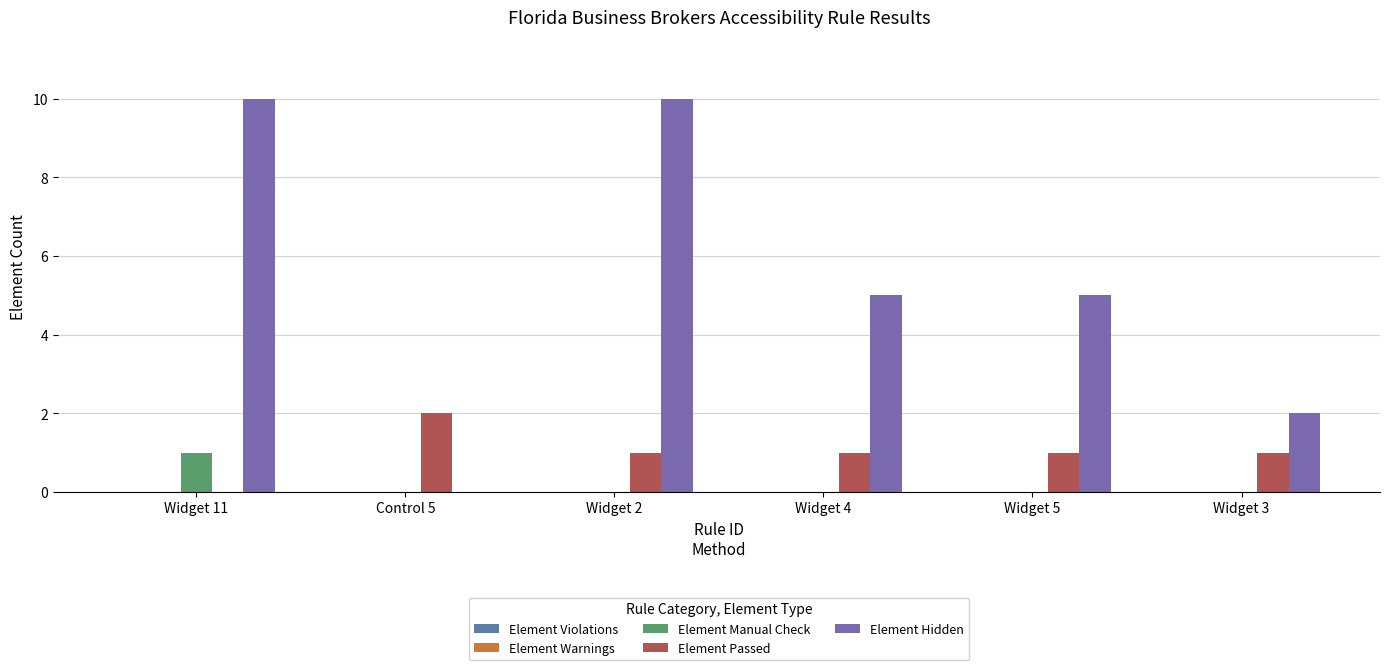

Between Widget 11 and Control 5, which is larger?

Widget 11